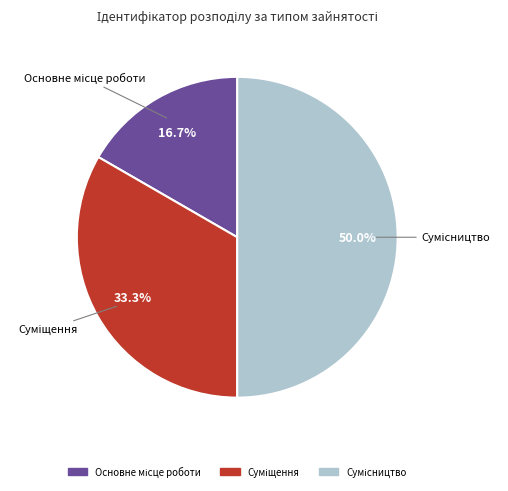

What is the largest slice in the pie chart?

Сумісництво